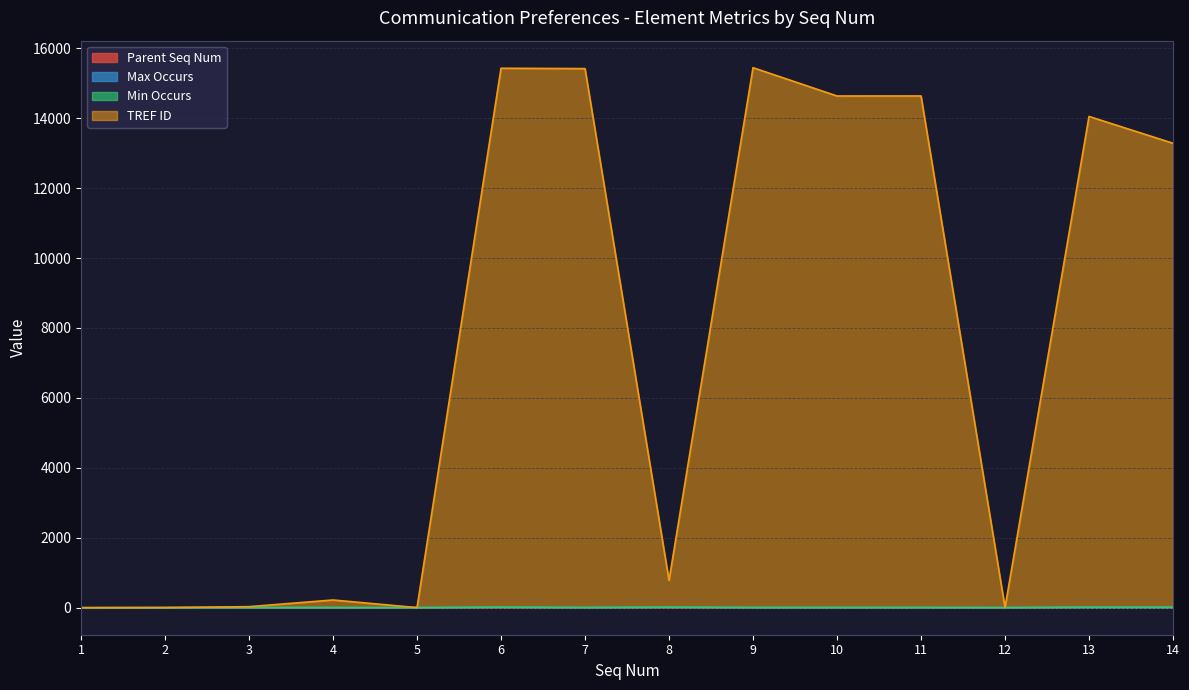

At which category does the chart reach its peak across all series?

9